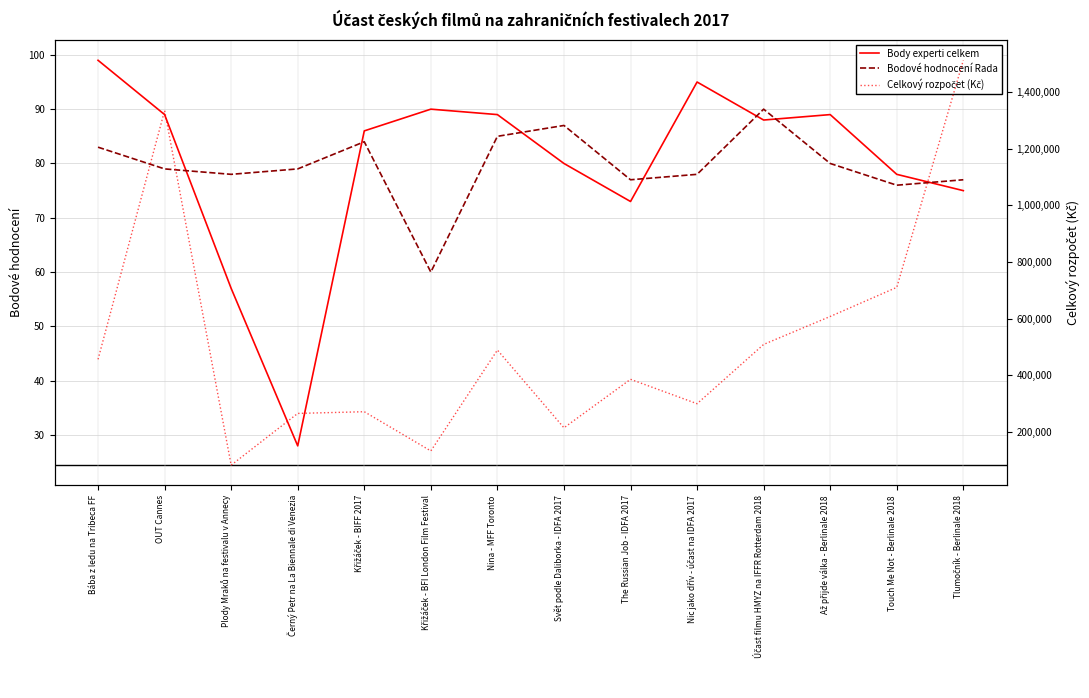

Does the chart have visible grid lines?

Yes